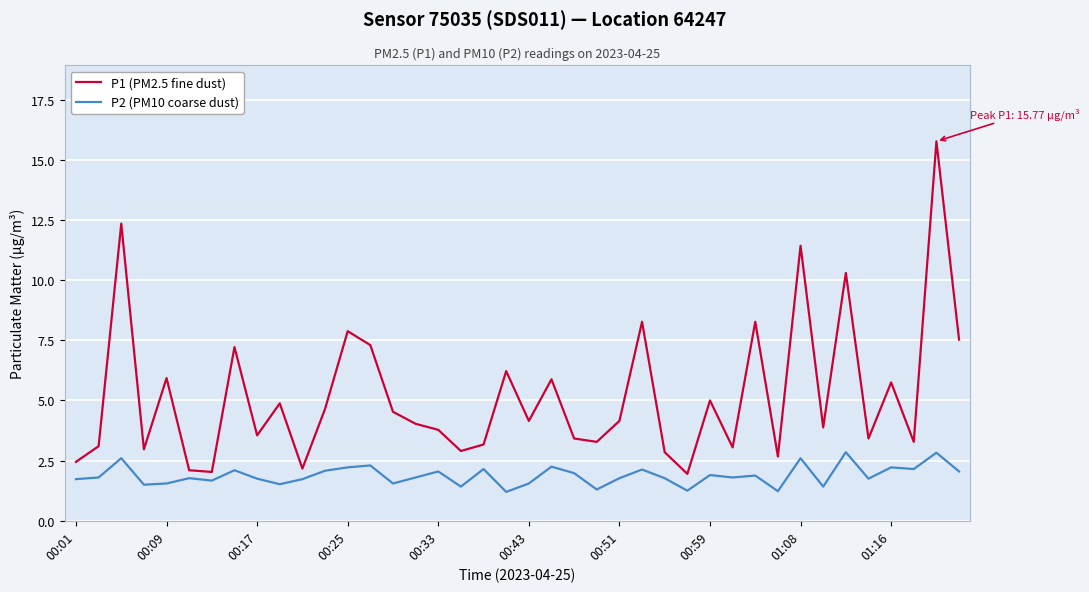

Which series has the widest spread of values?

P1 (PM2.5 fine dust)